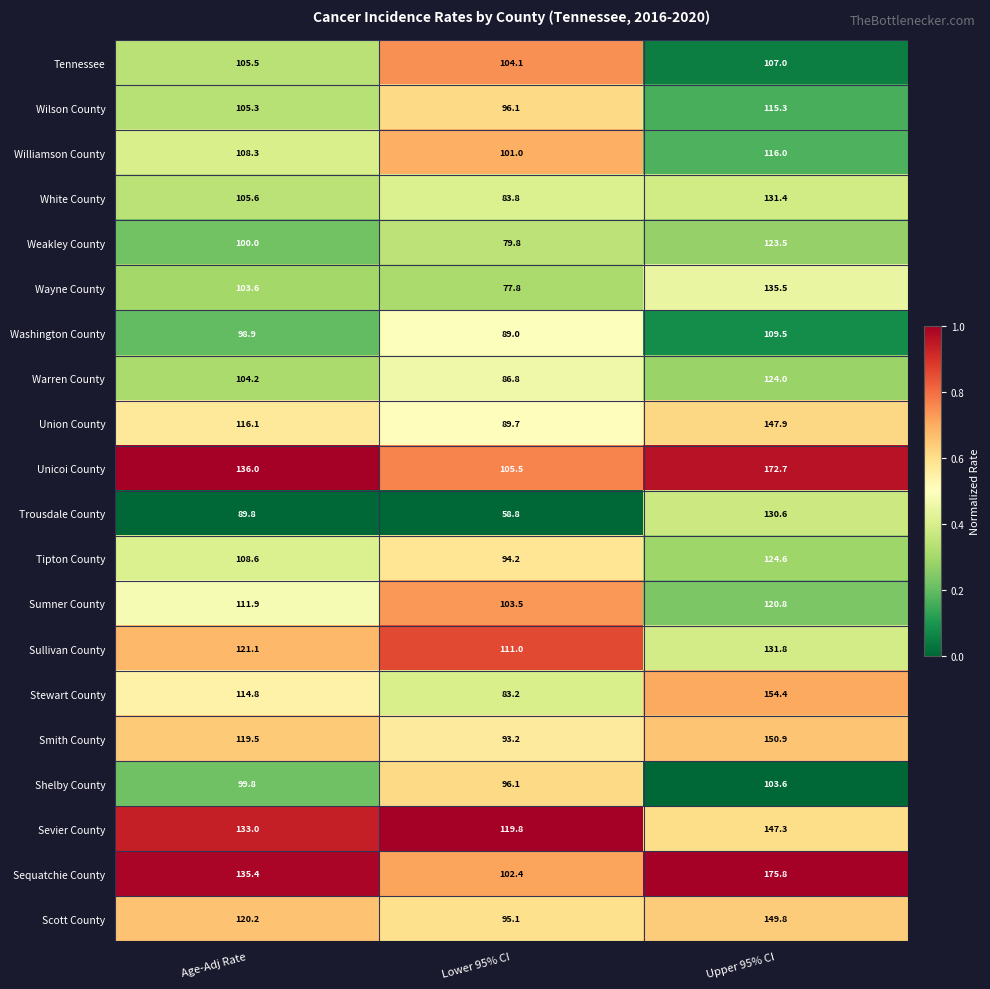

Where does the Scott County series first go above 120?

Age-Adj Rate